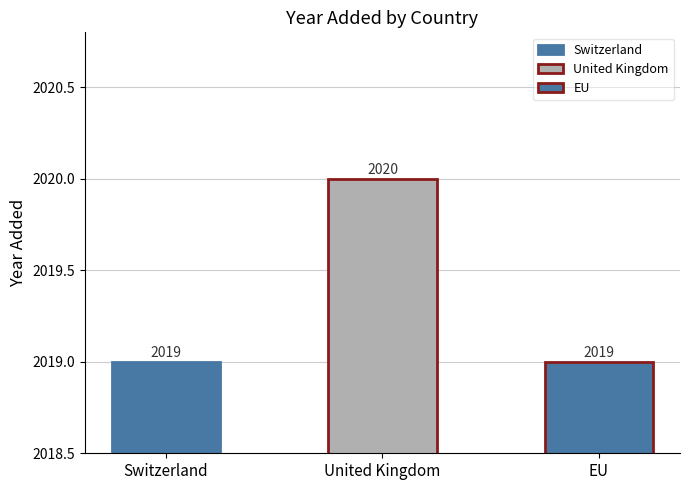

What is the value of the 2nd bar from the left?

2020